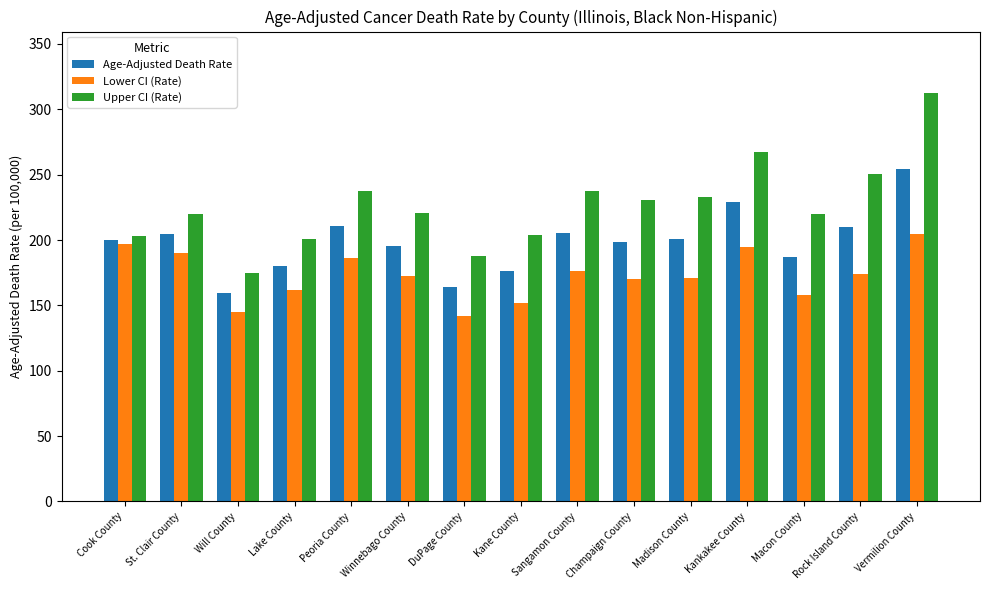

Is the value of Age-Adjusted Death Rate at Will County greater than the value of Upper CI (Rate) at Kankakee County?

No